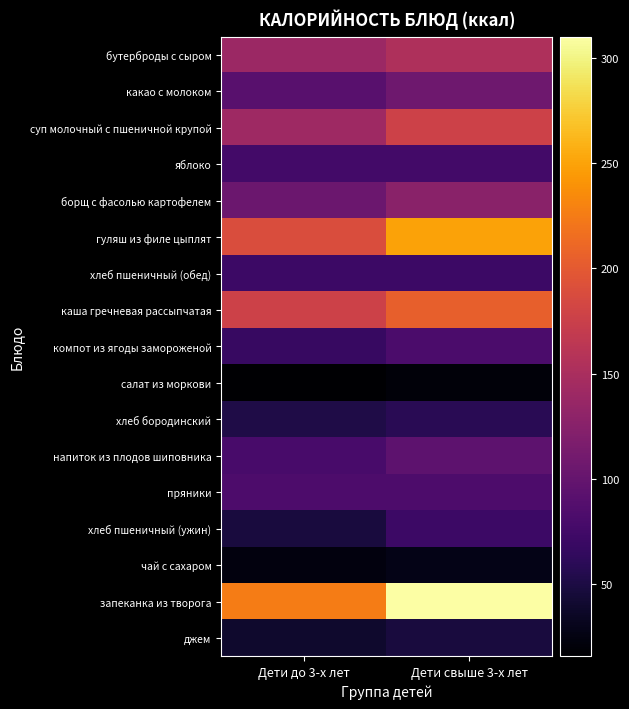

Which label corresponds to the largest value in the chart?

Дети свыше 3-х лет